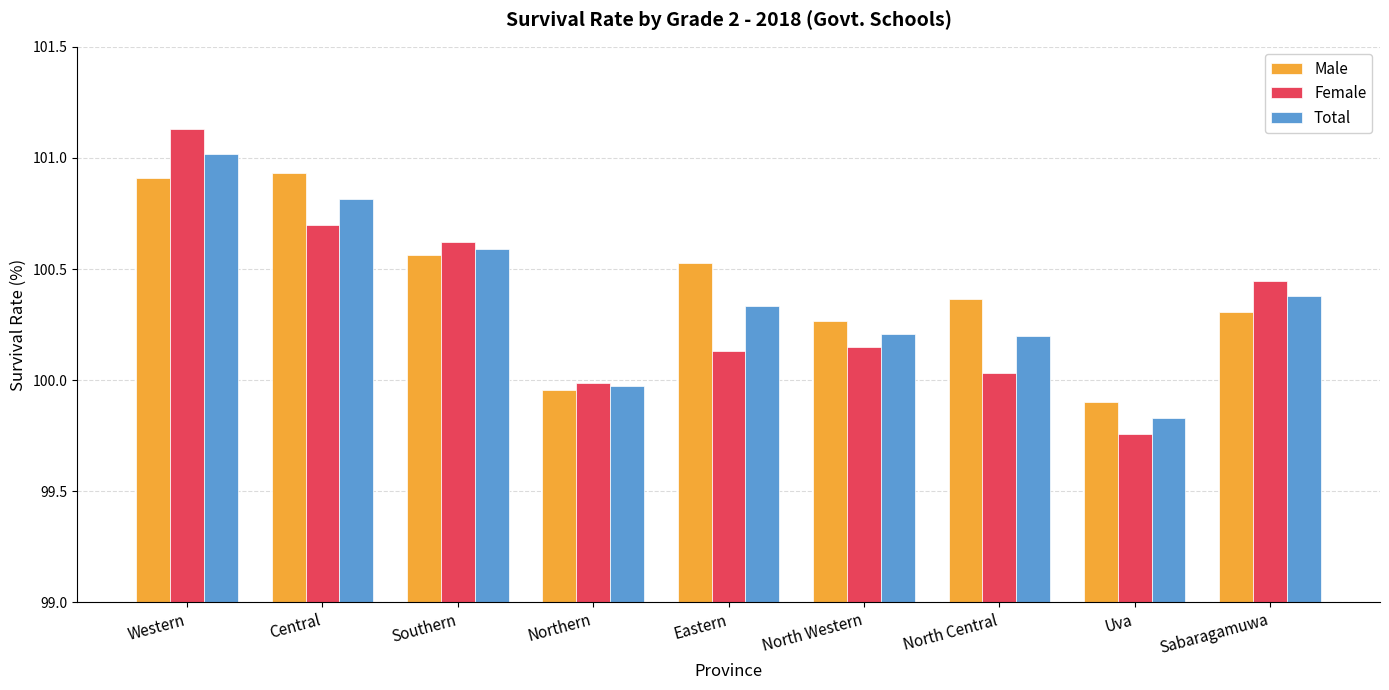

Rank the series at Western from lowest to highest value.

Male, Total, Female